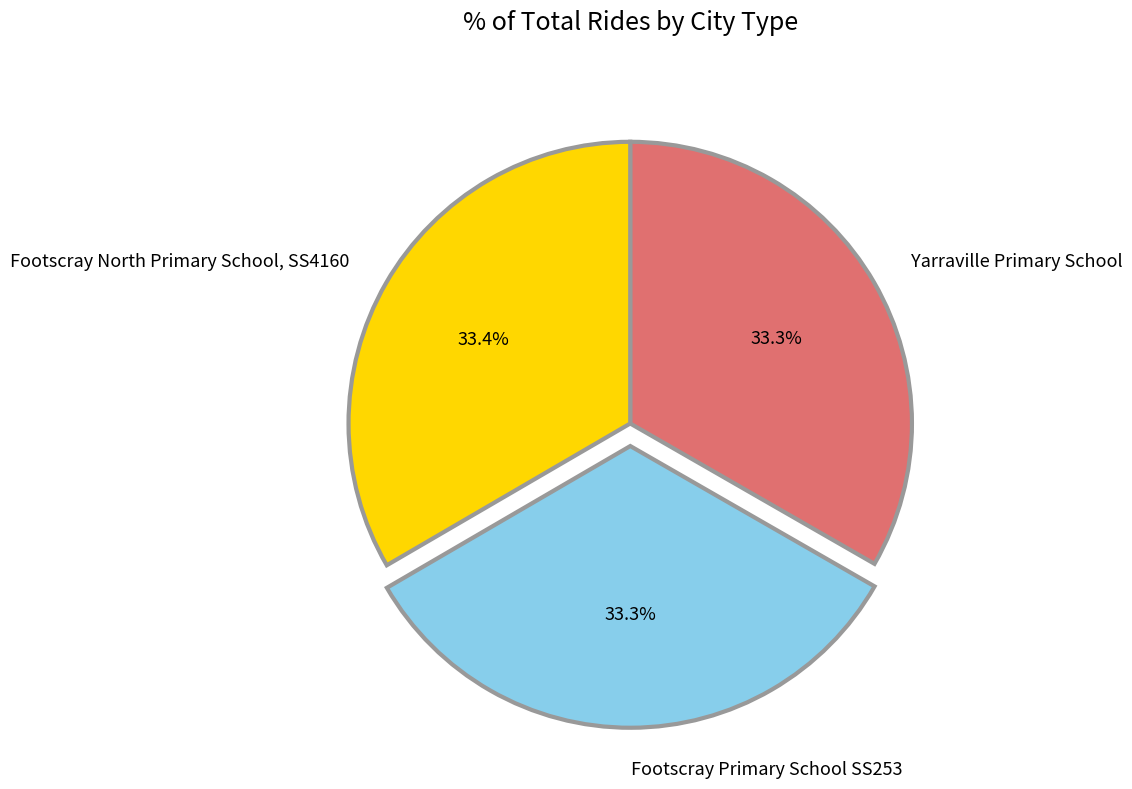

Is it true that Yarraville Primary School is 28% of the pie?

False